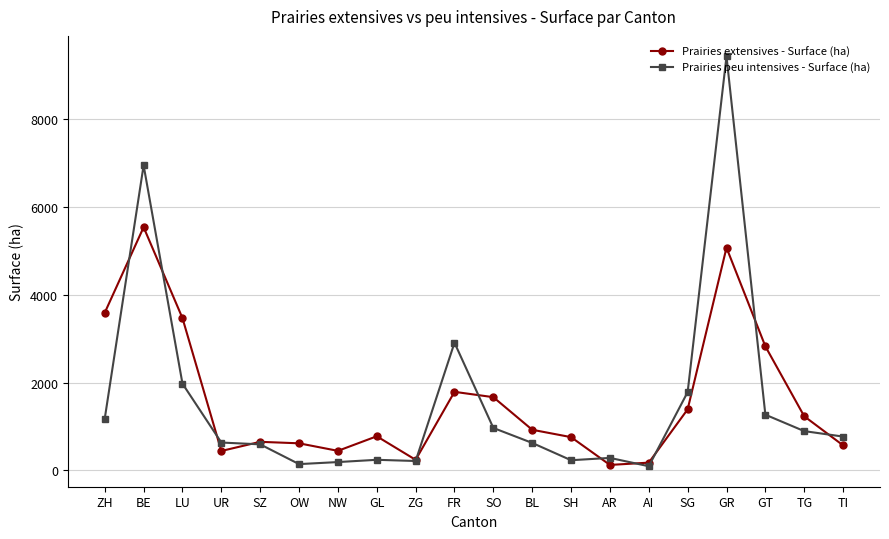

The Prairies peu intensives - Surface (ha) series shows 285.4 at AR. True or false?

True